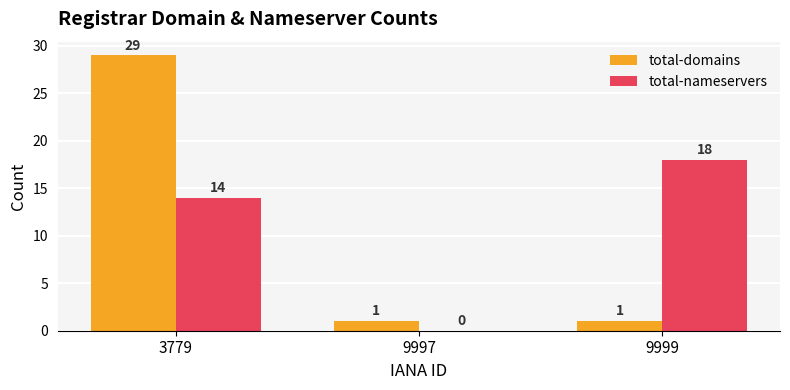

What is the total value across all series at 9999?

19